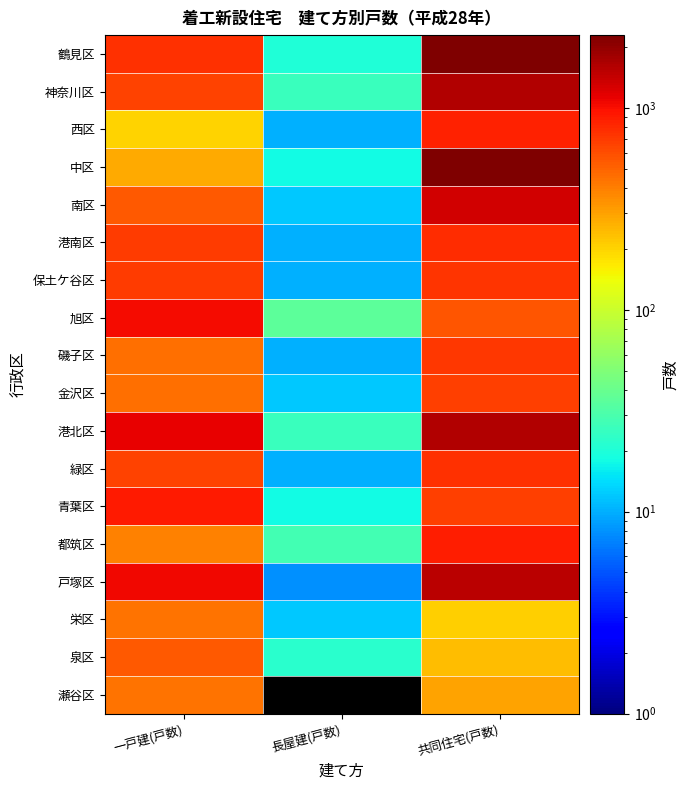

The value of 緑区 at 長屋建(戸数) is 10.0. True or false?

True